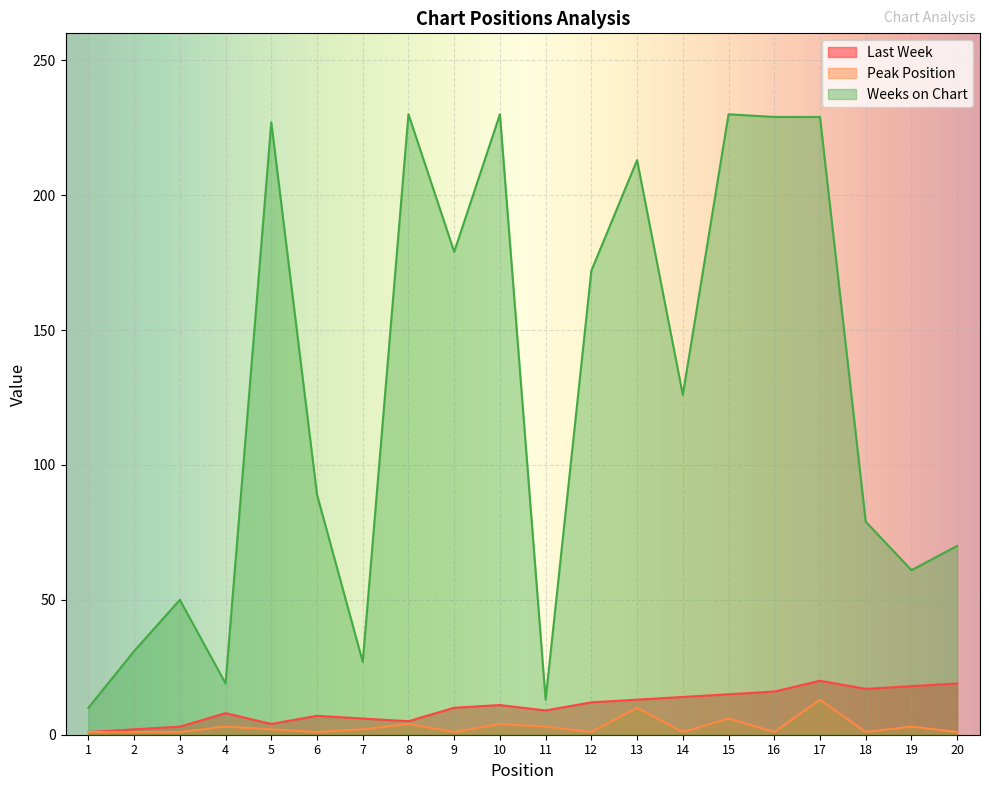

What is the difference between the Weeks on Chart values at 16 and 11?

216